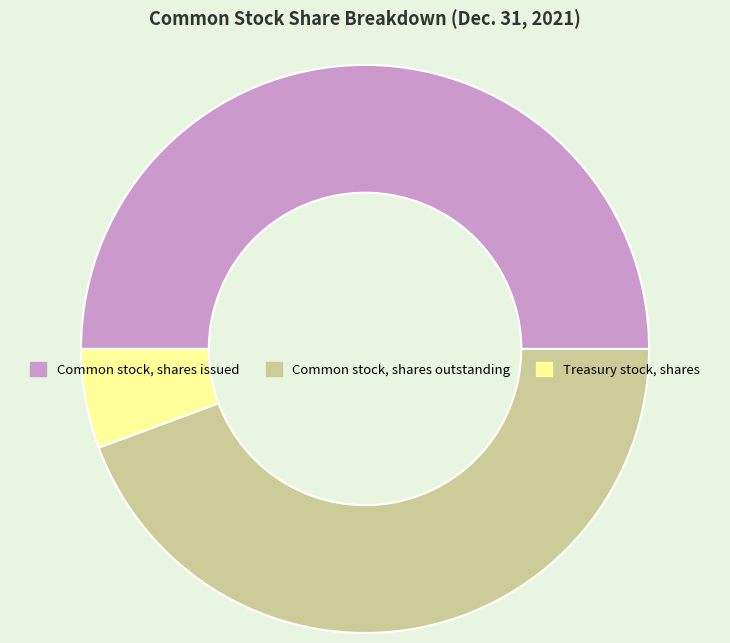

Approximately how many times larger is the value at Common stock, shares issued compared to Treasury stock, shares?

8.9